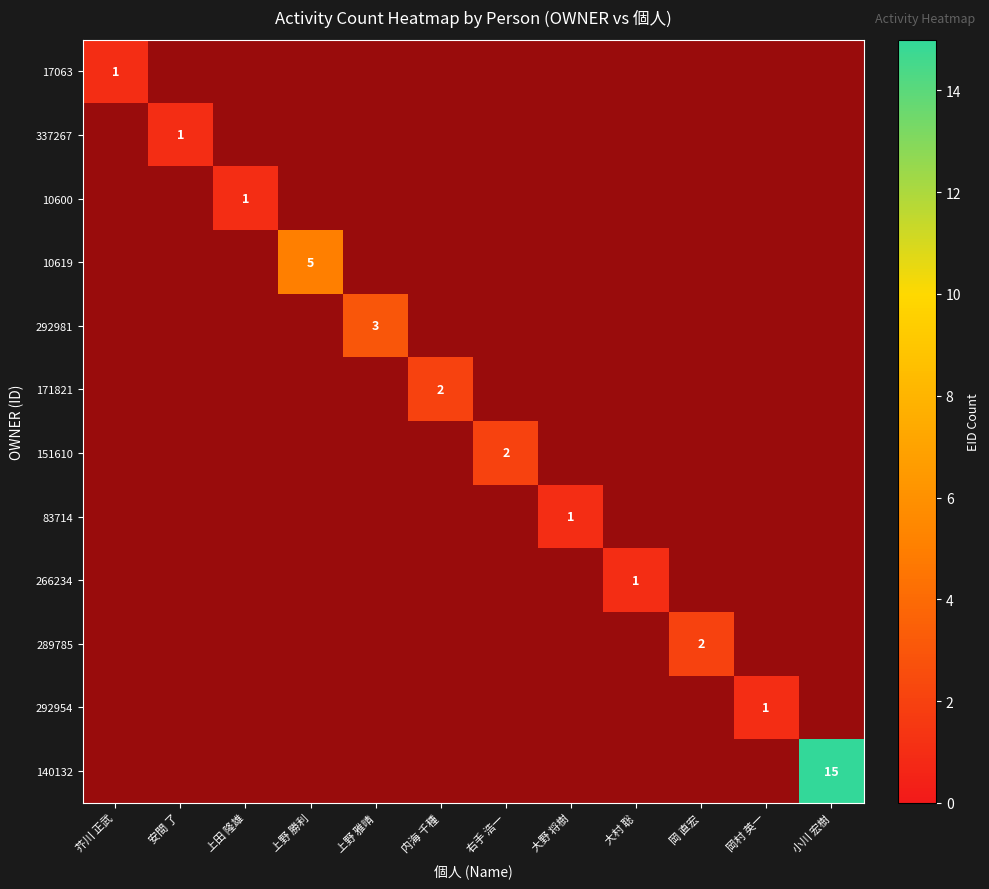

How many distinct data groups are displayed?

12